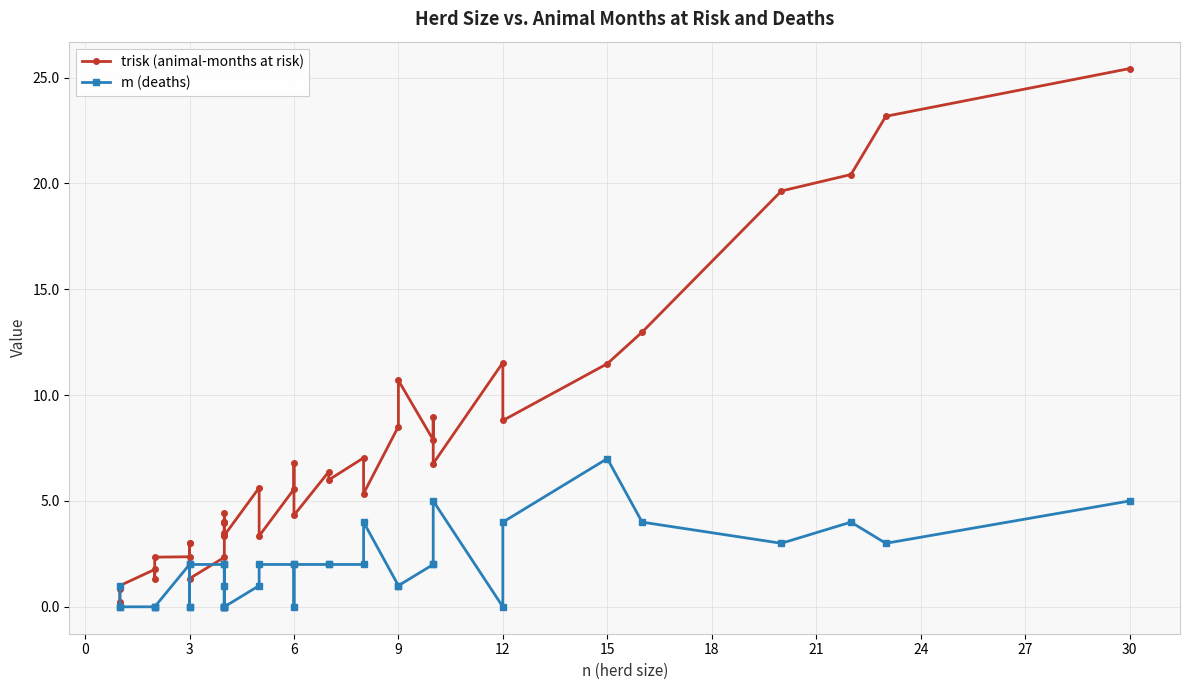

How many interior local valleys does the trisk (animal-months at risk) series have?

11